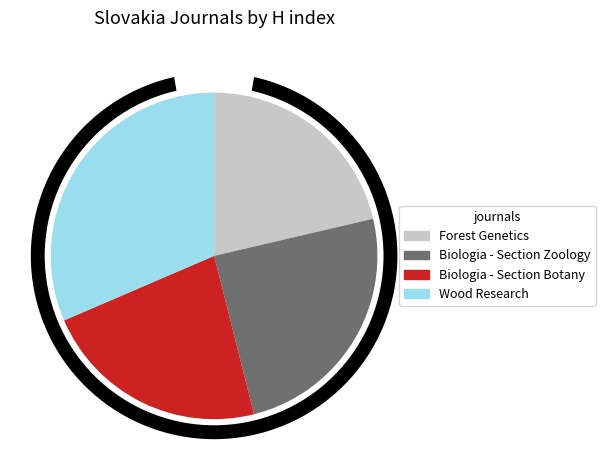

True or false: Biologia - Section Zoology accounts for 25% of the total.

True